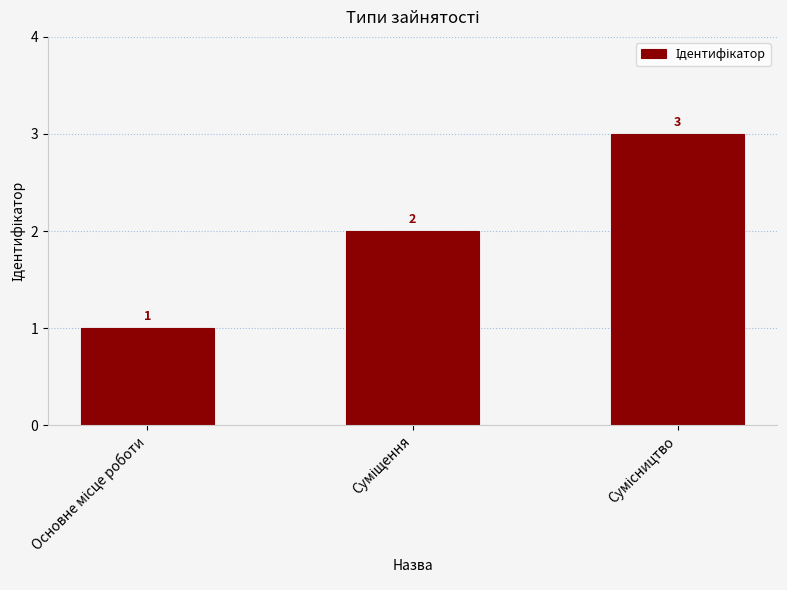

What is the sum of all values?

6